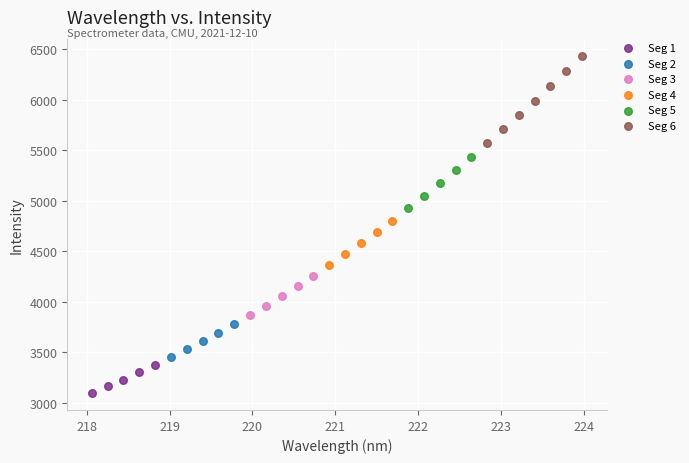

Which series has the widest spread of Y values?

Seg 6